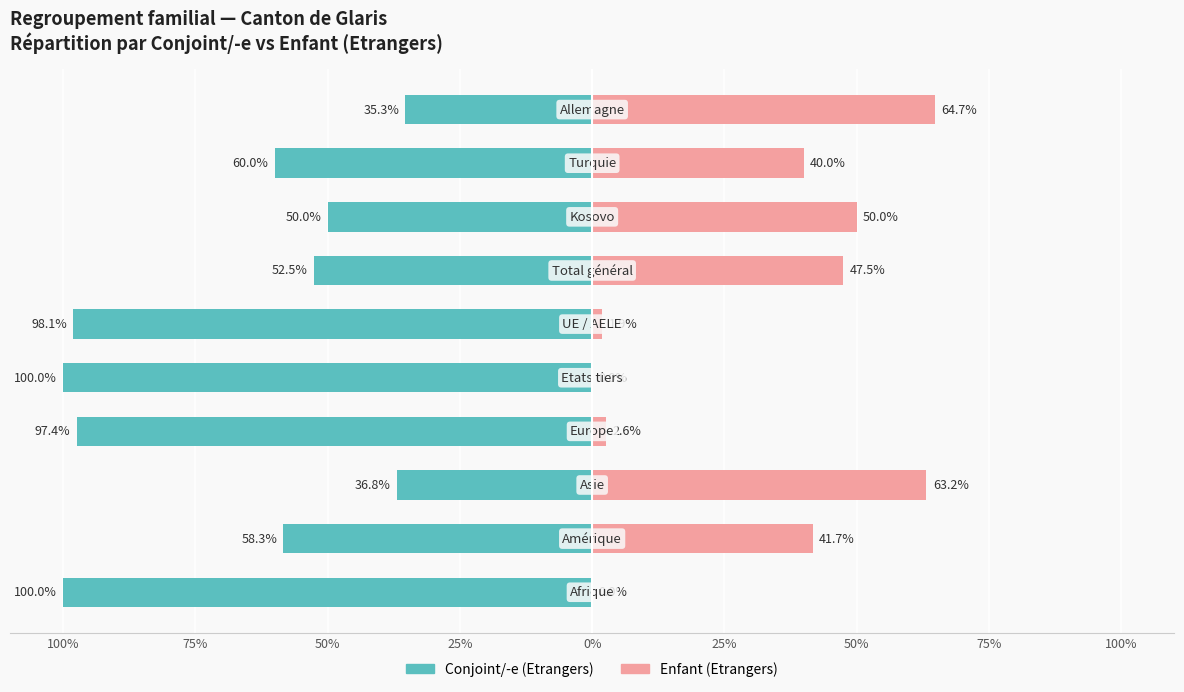

What is the smallest value displayed?

-100.0